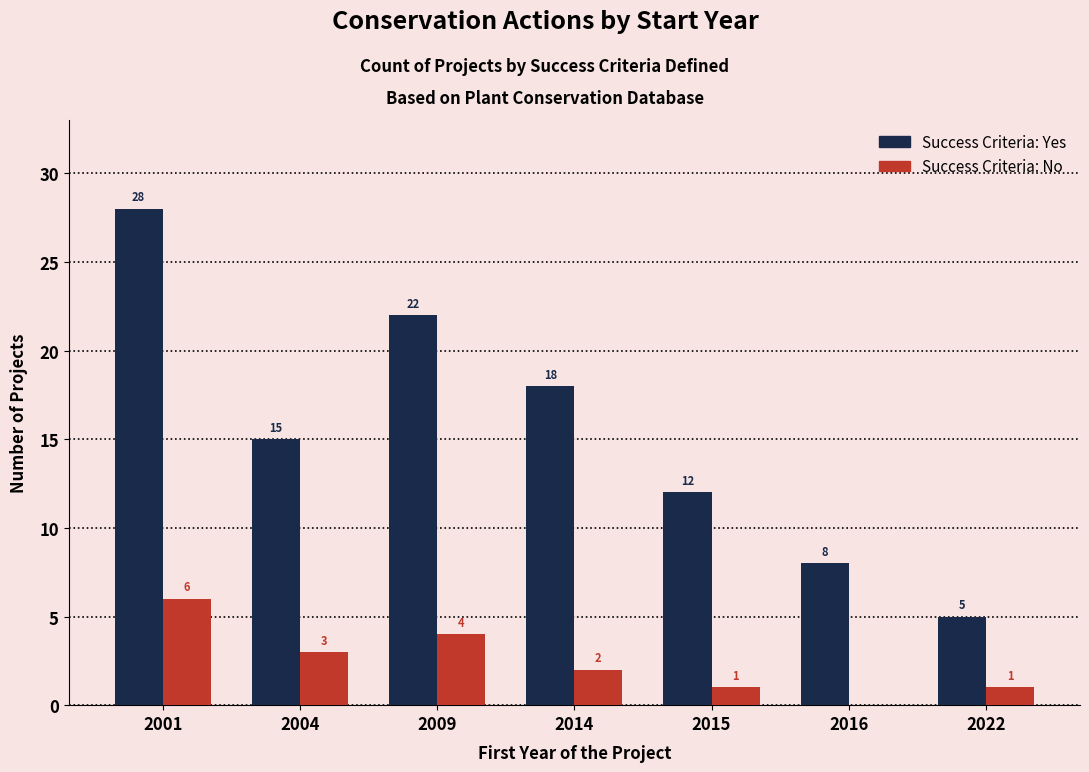

What is the total value across all series at 2022?

6